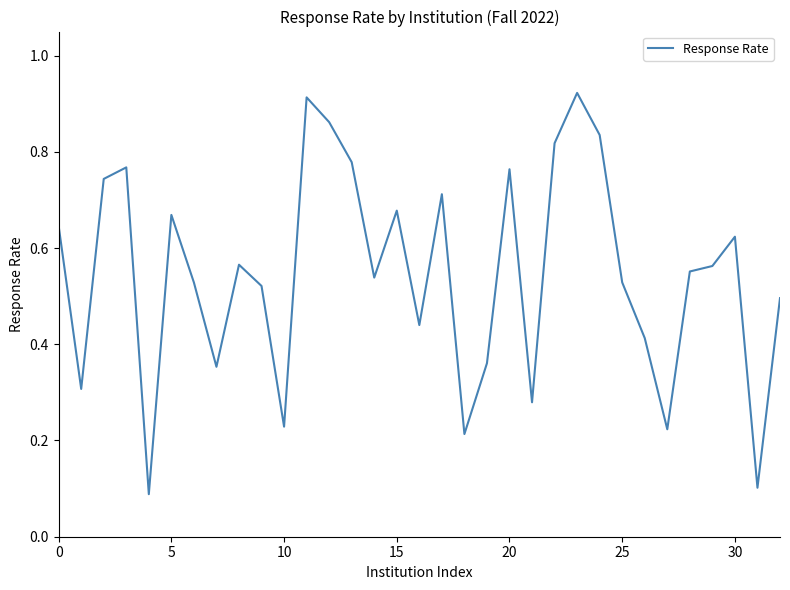

What is the value of the 28th point from the left?

0.2